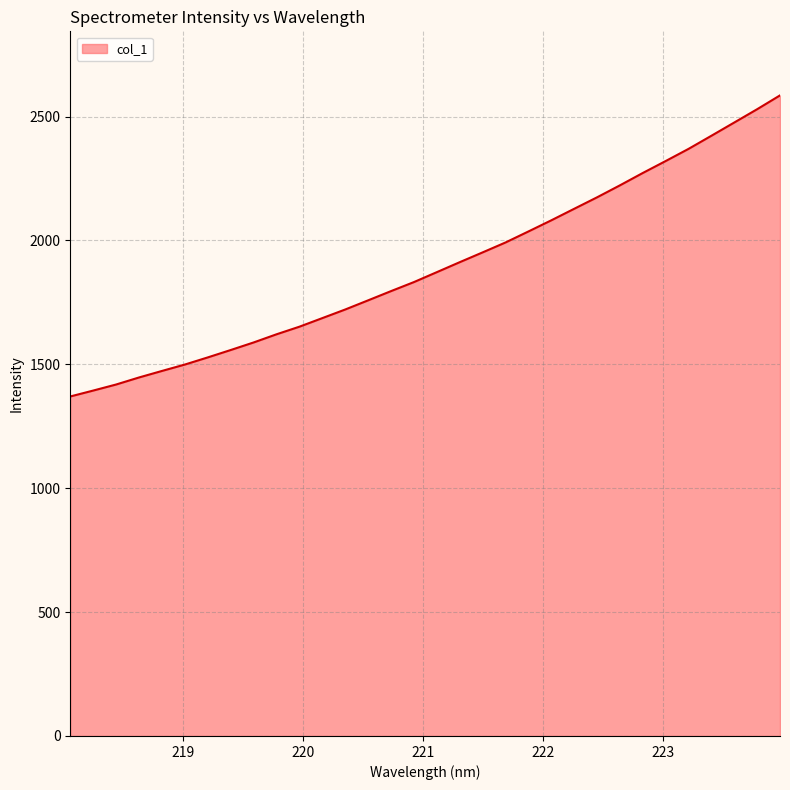

What is the greatest value displayed?

2585.4